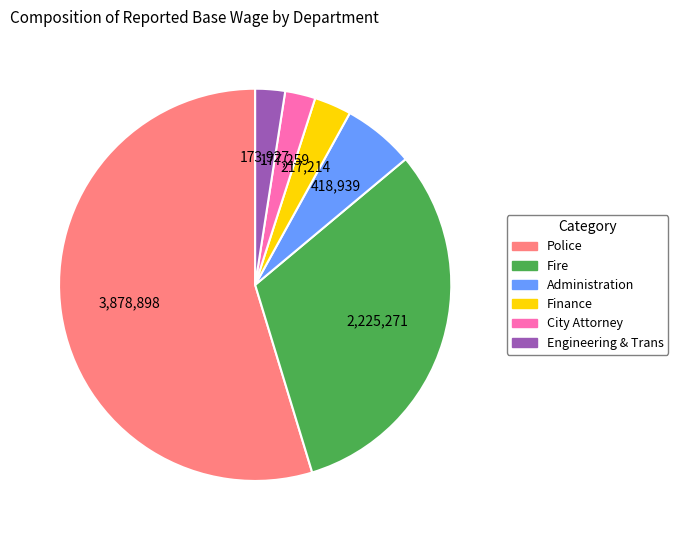

Is there a majority slice in this chart?

Yes